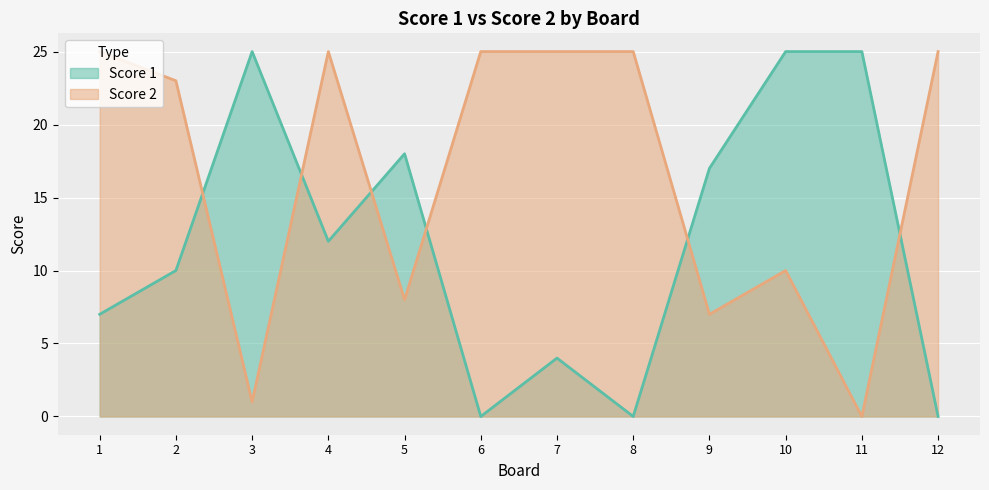

What is the difference between the maximum and minimum values in the Score 2 series?

25